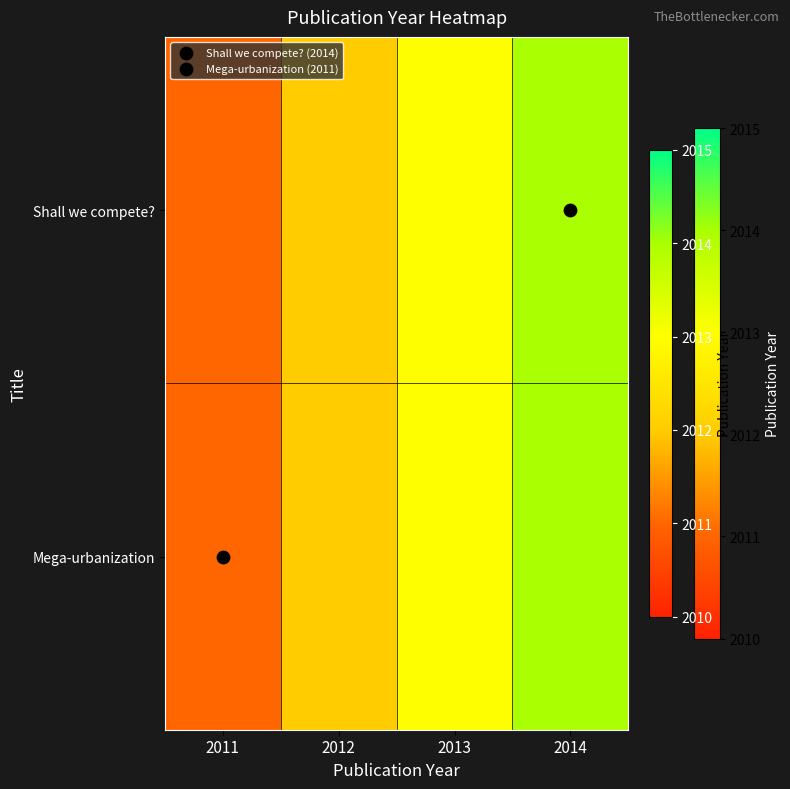

Which series has the widest spread of values?

Shall we compete?